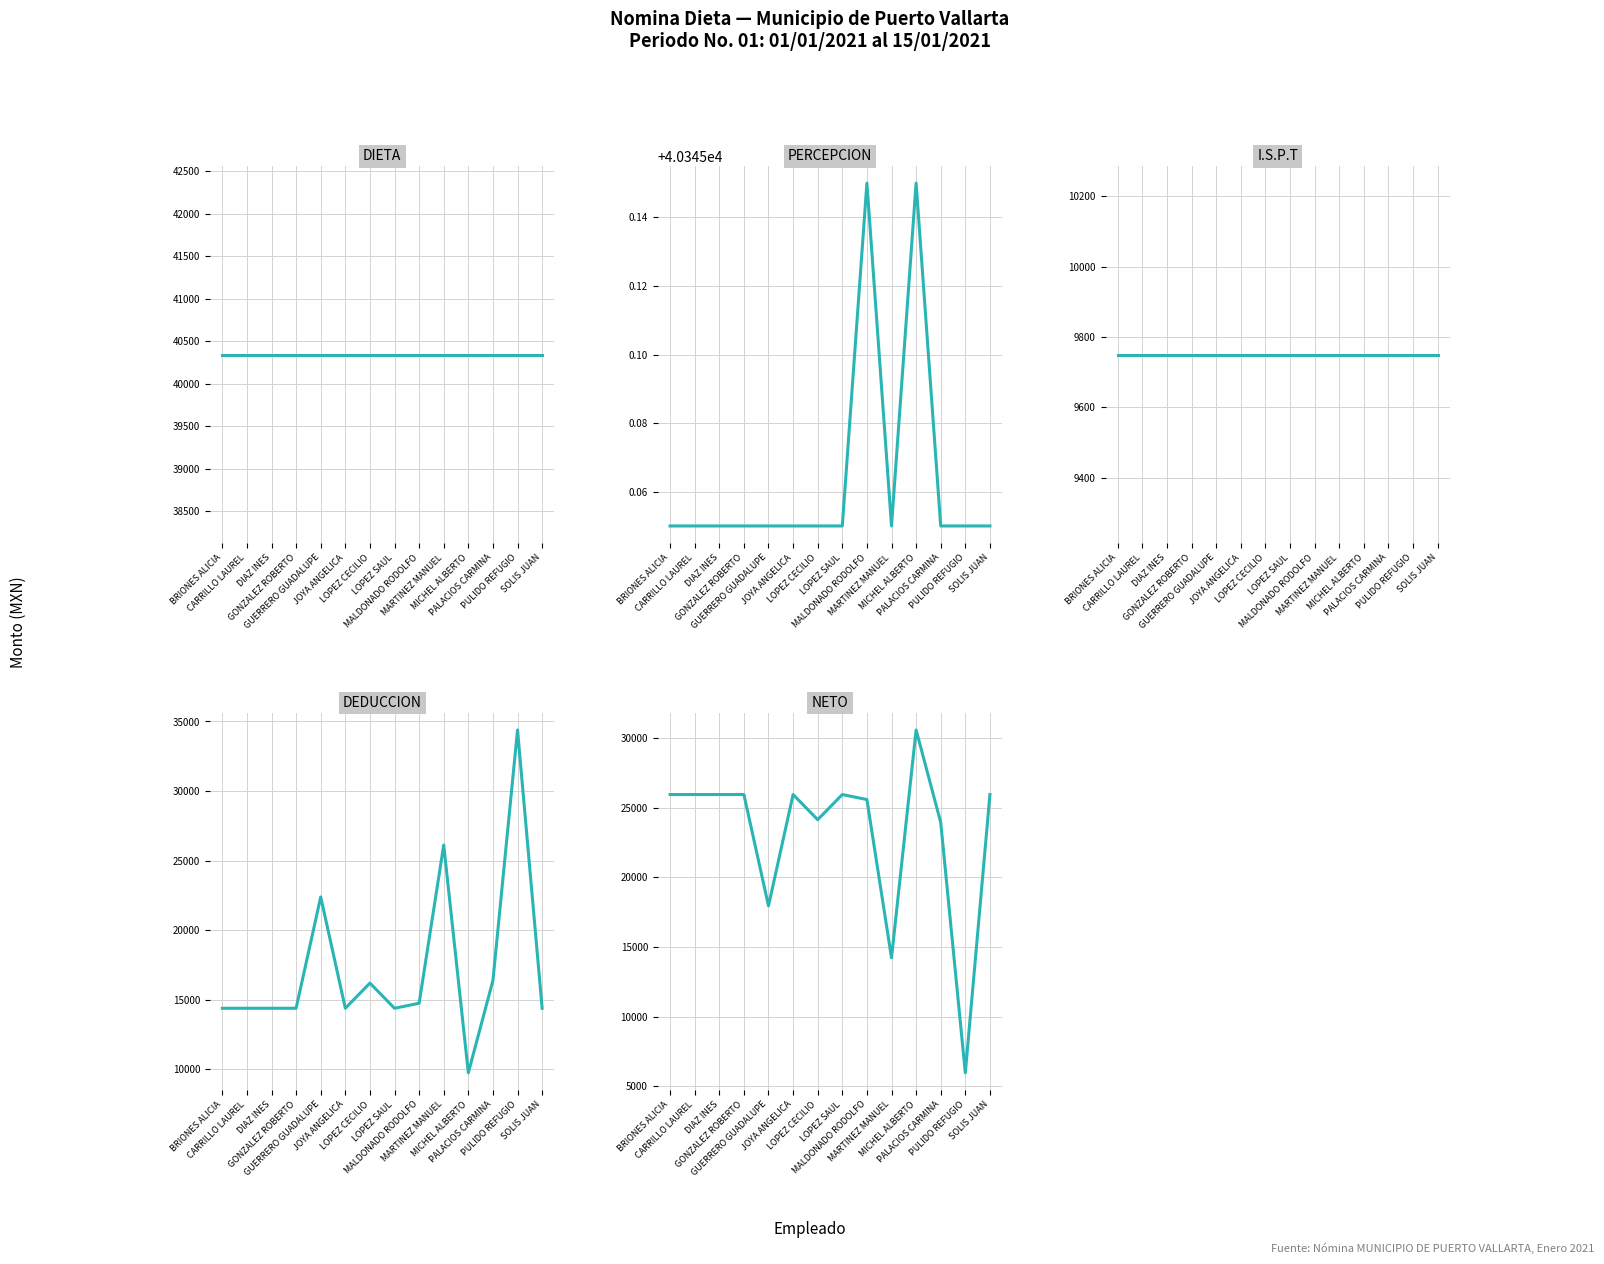

What is the value of the PERCEPCION point at the 7th from the left?

40345.1